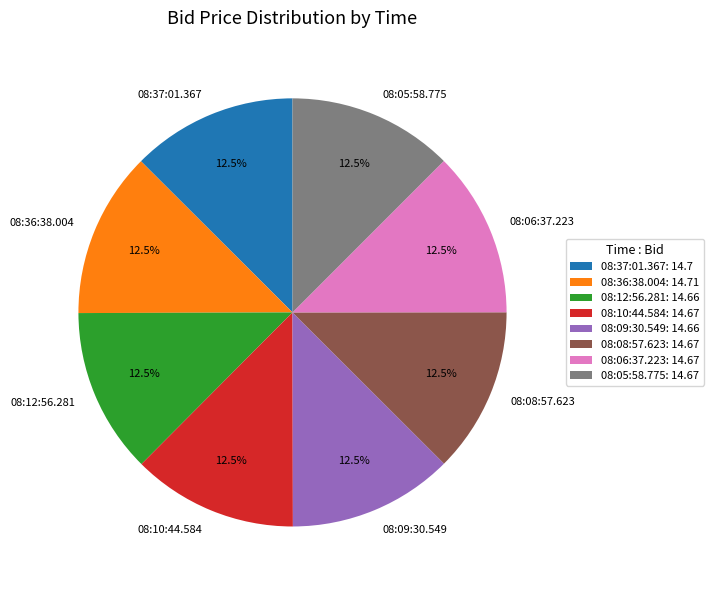

How much of the chart is everything except 08:06:37.223?

87.5%